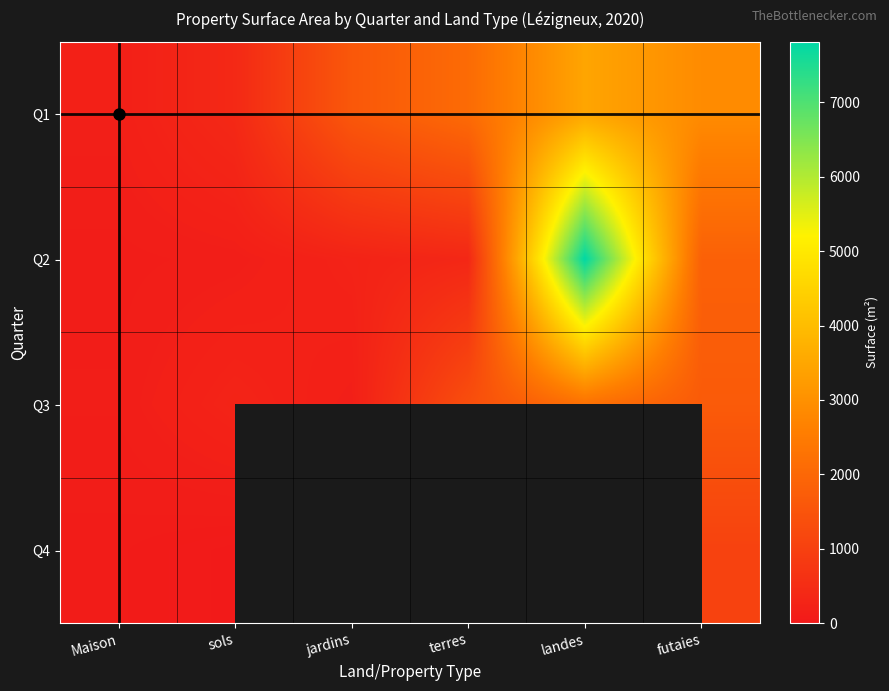

List the series in order of their peak value, highest first.

Q2, Q1, Q3, Q4